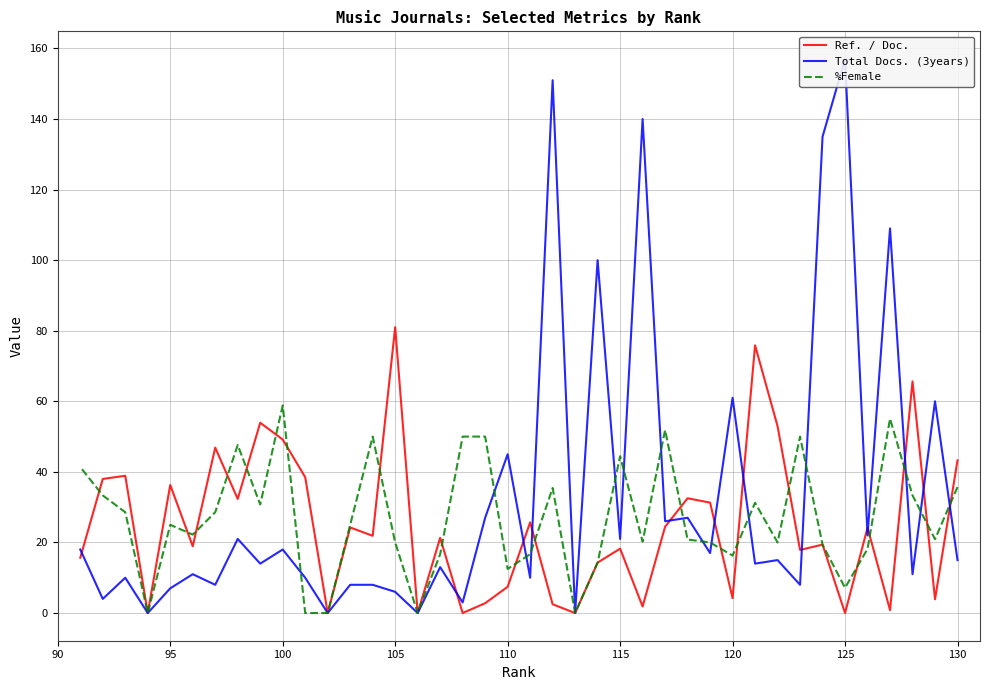

What is the sum of all %Female values?

1071.5